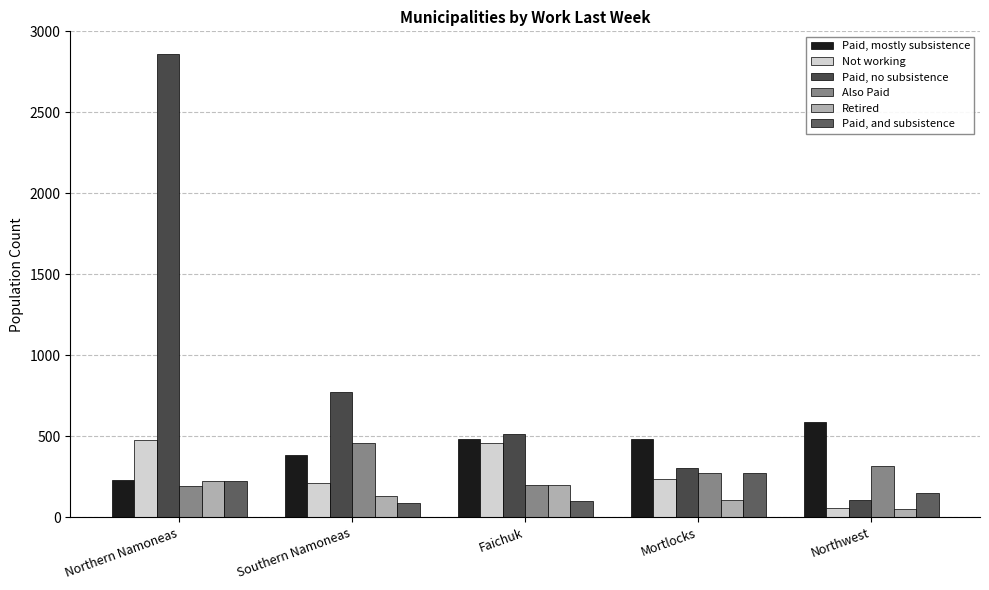

What is the label of the 5th bar from the right?

Northern Namoneas